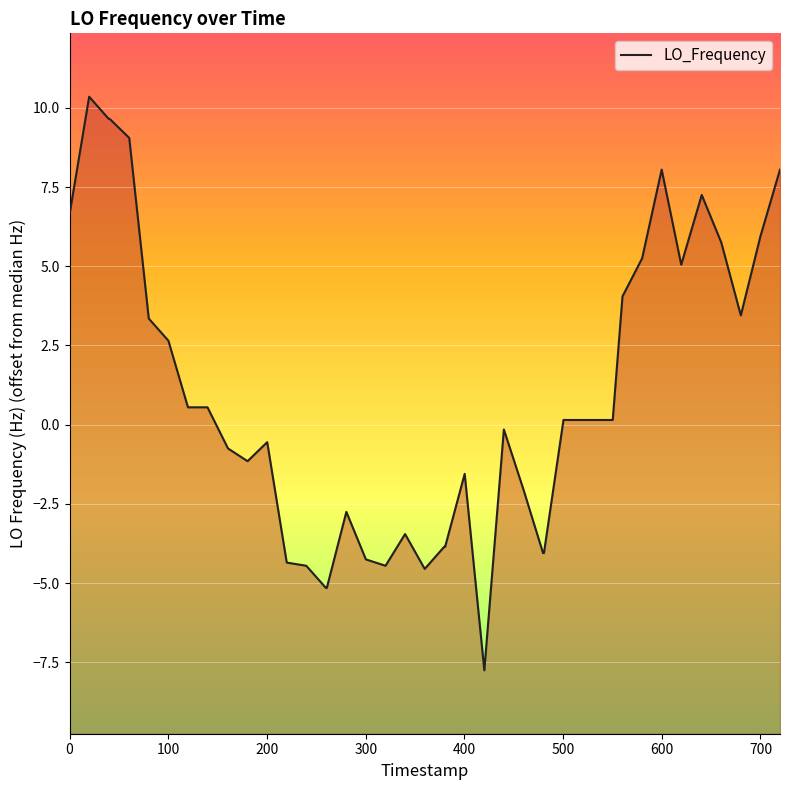

How many lines are shown in the chart?

1